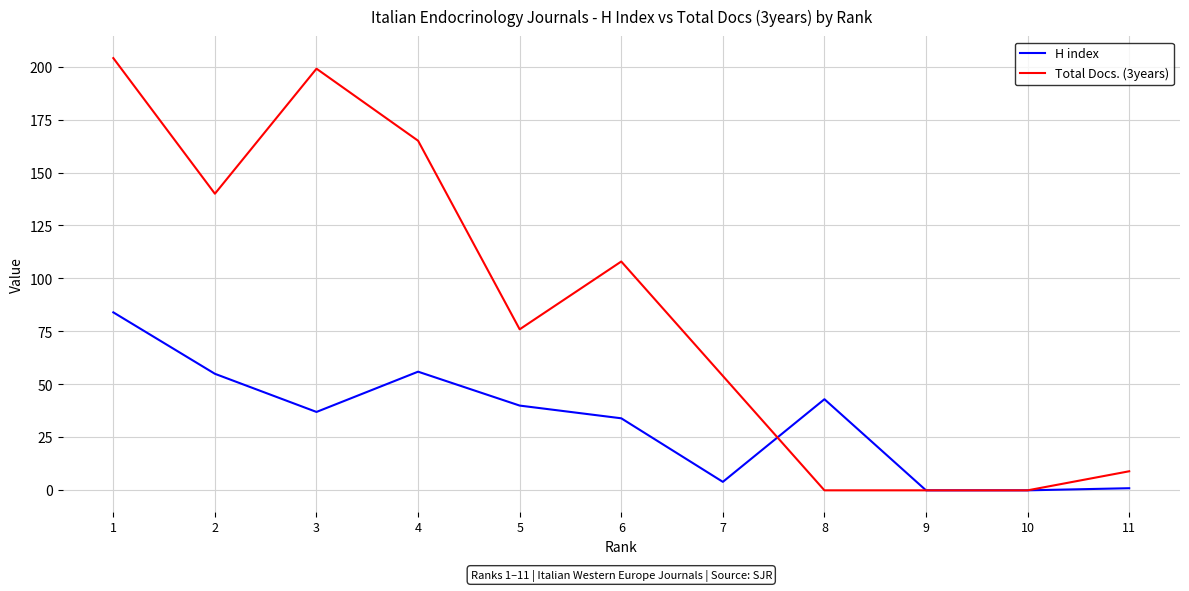

What is the total value across all series at 1?

288